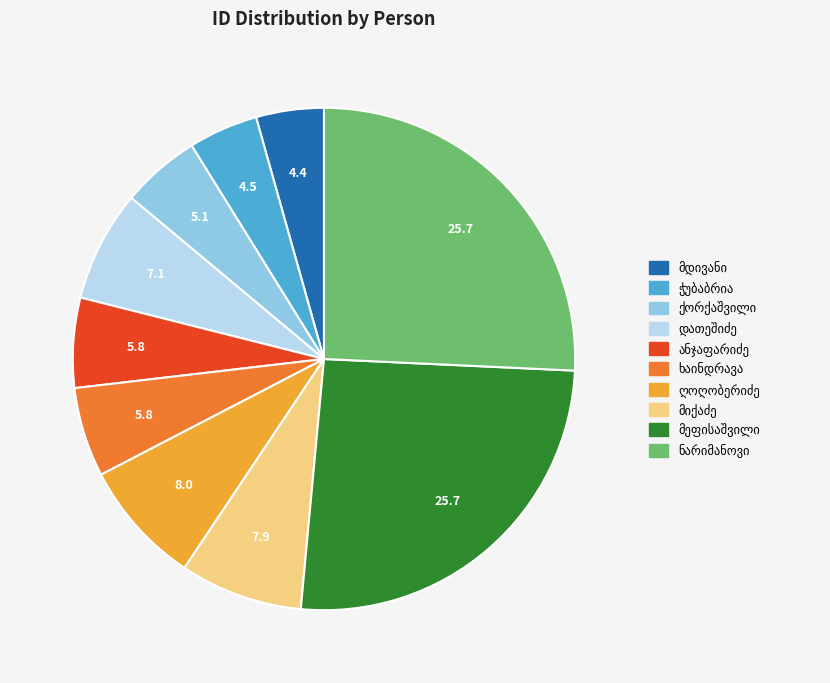

Is there a majority slice in this chart?

No